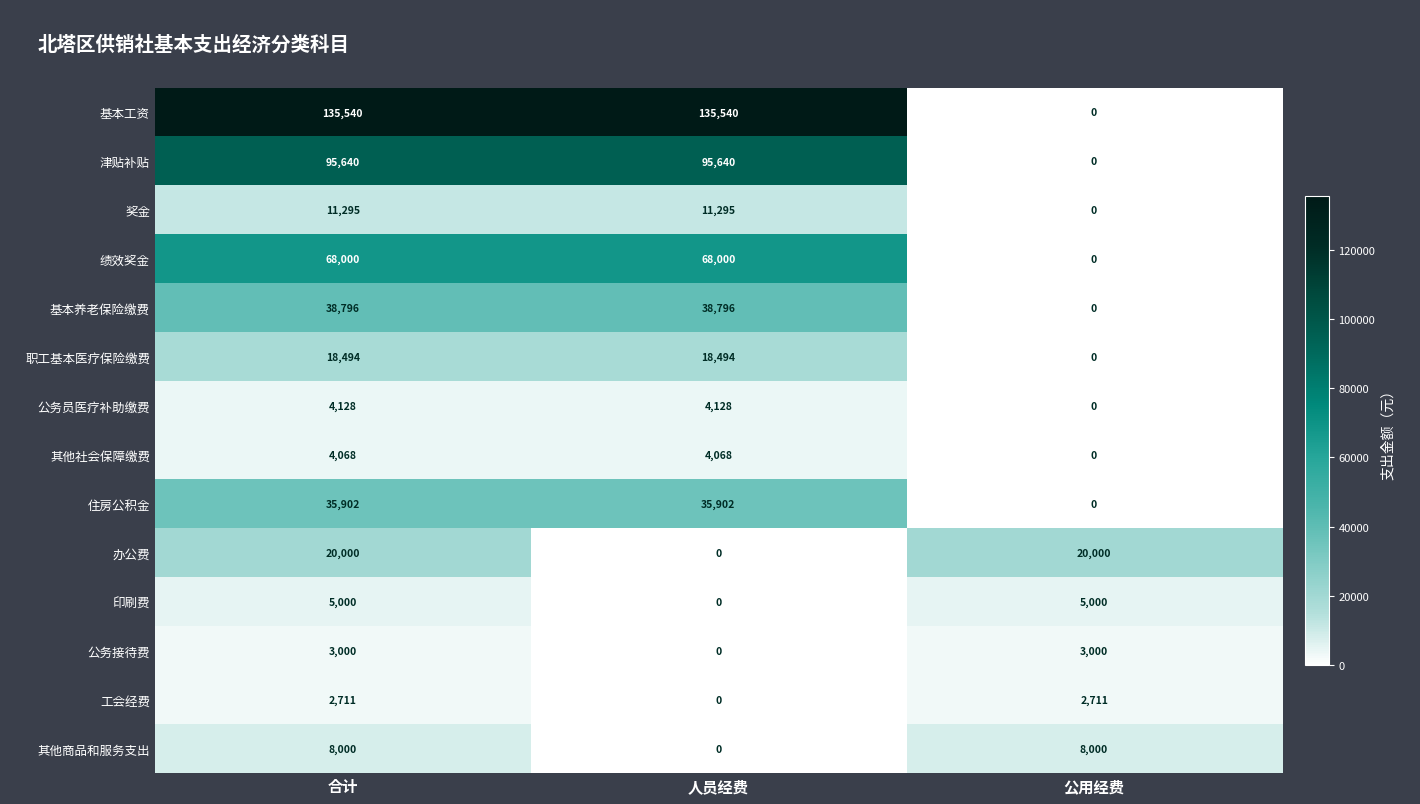

Is it true that 基本养老保险缴费 equals 54072 at 合计?

False